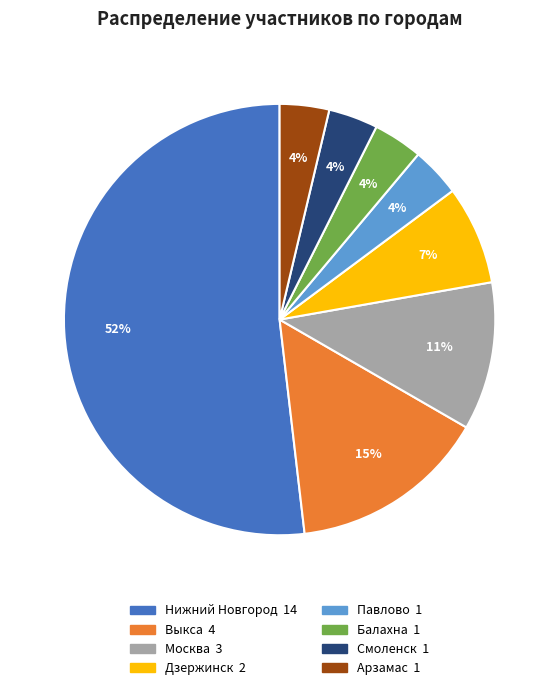

To the nearest percent, what portion does Павлово represent?

4%